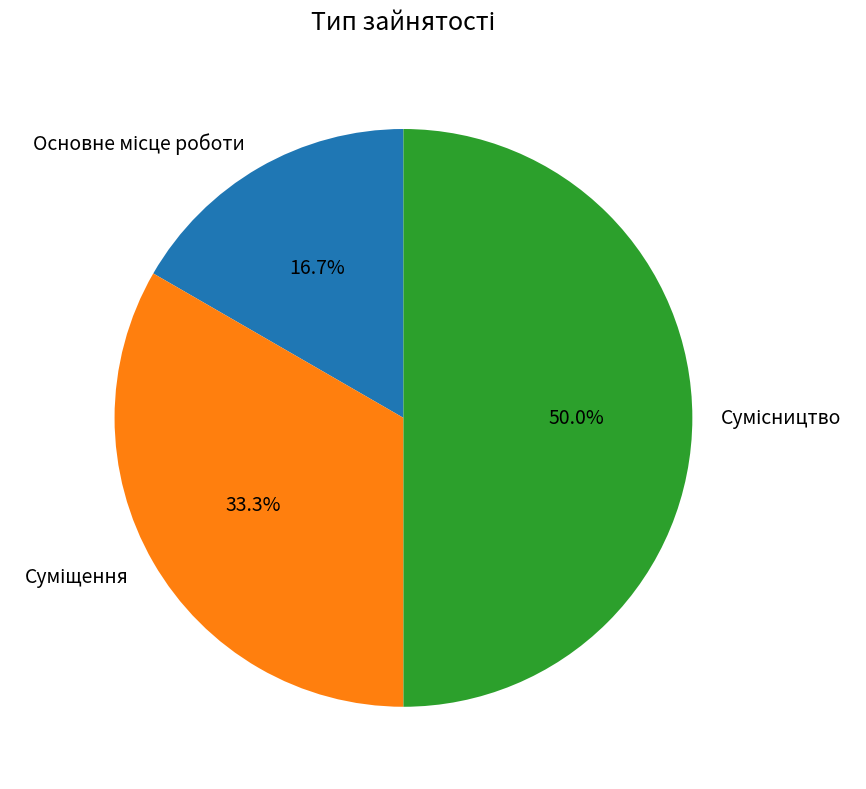

To the nearest percent, what is the difference between the largest and smallest slice percentages?

33%